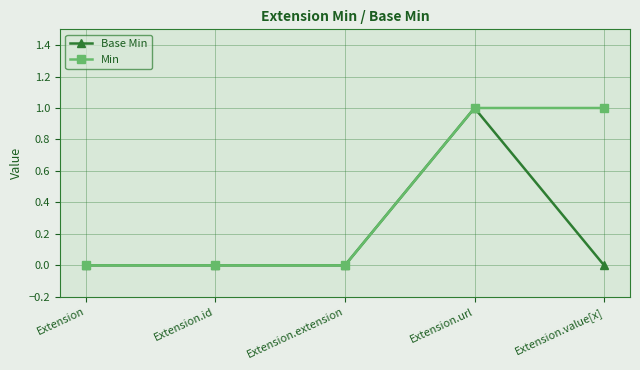

The Base Min series shows 0 at Extension.id. True or false?

True